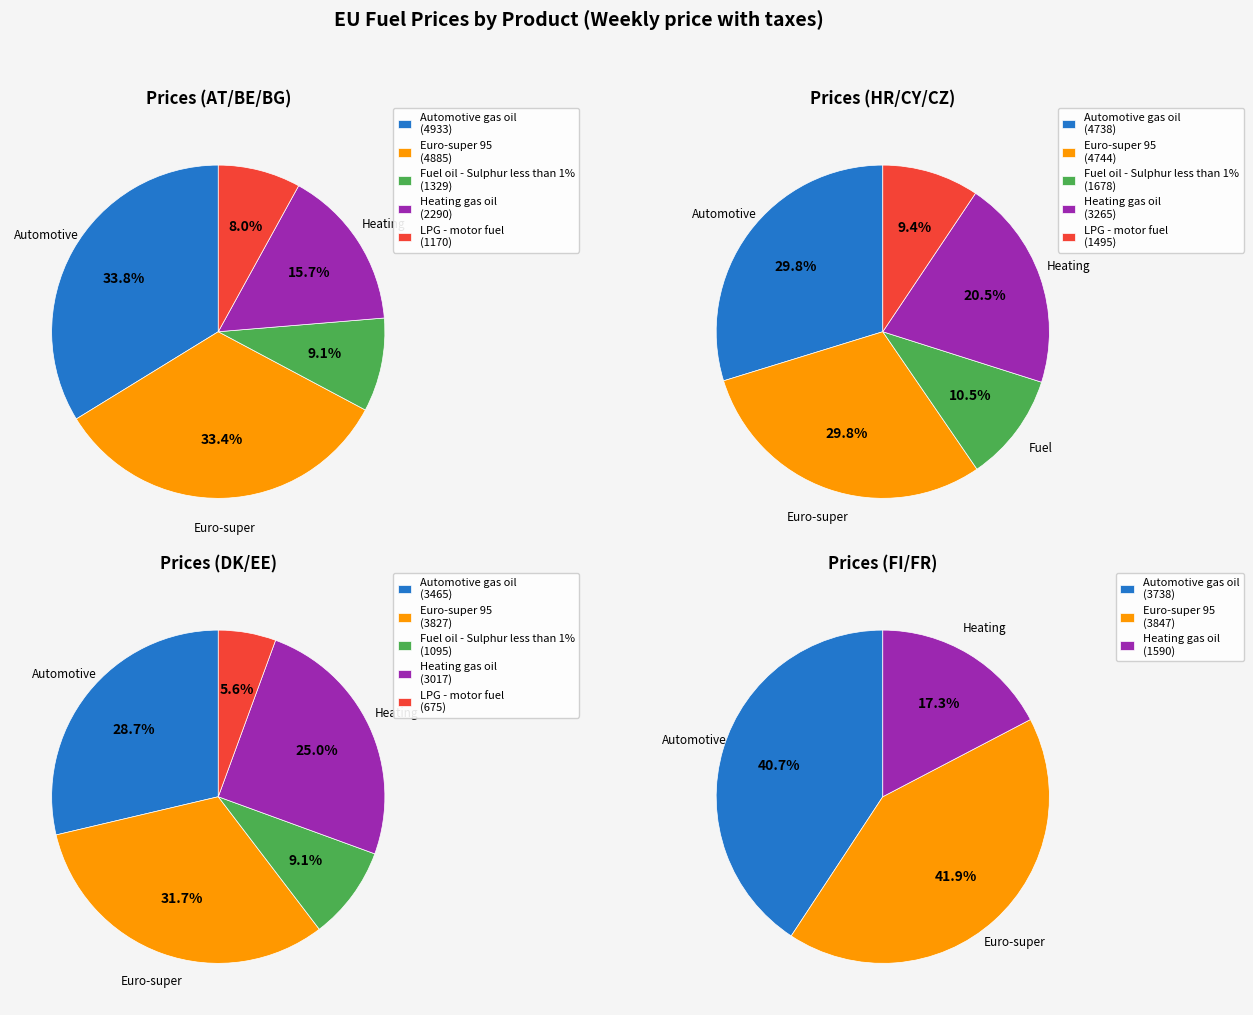

Does France represent more than half of the total?

No